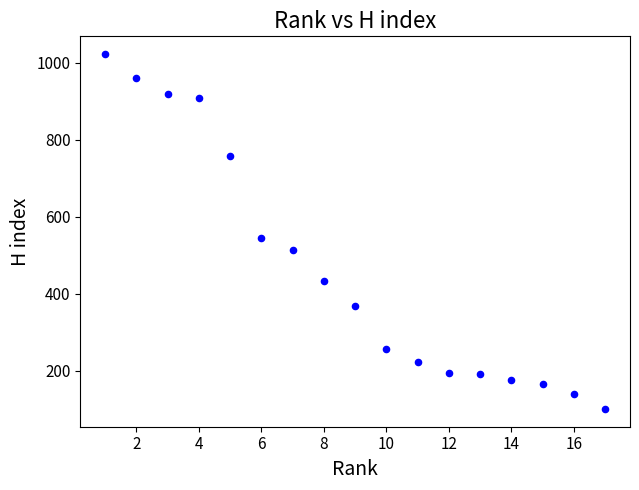

What Y value in the scatter plot is closest to 561?

544